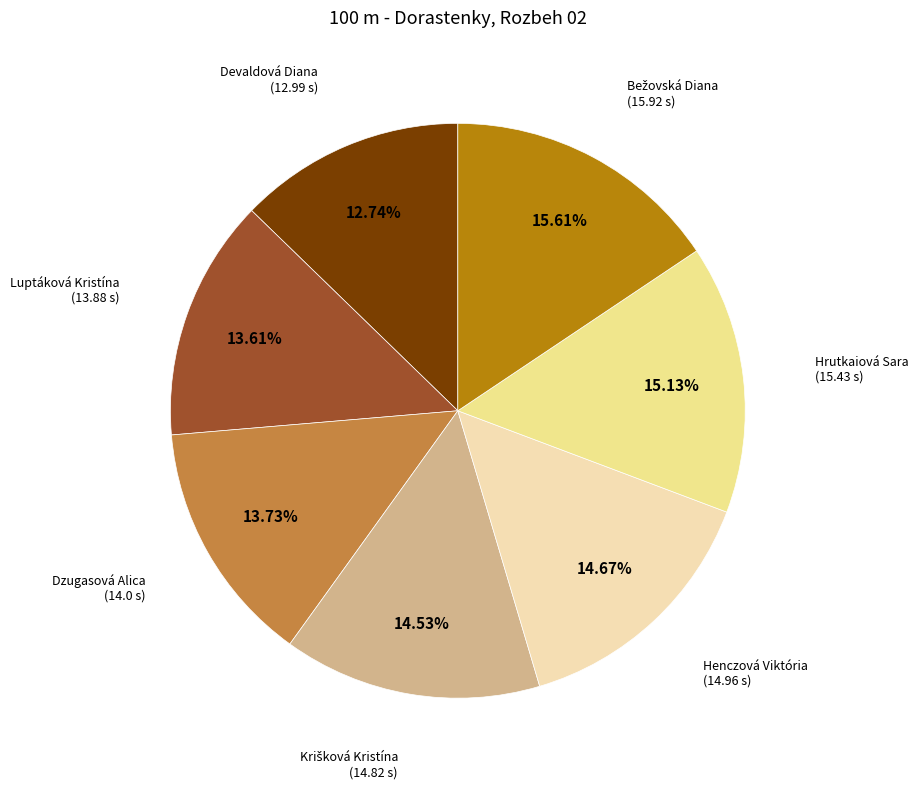

Is there a majority slice in this chart?

No